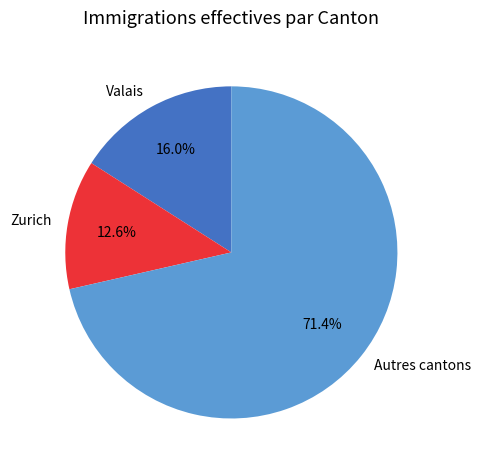

Rank the categories by value from highest to lowest.

Autres cantons, Valais, Zurich